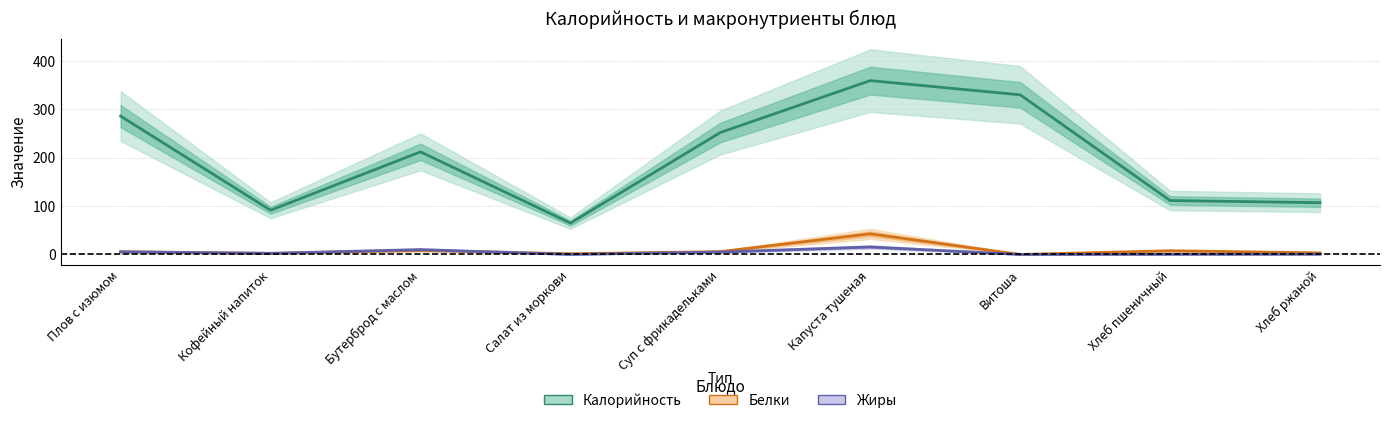

True or false: Калорийность and Жиры intersect in this chart.

False